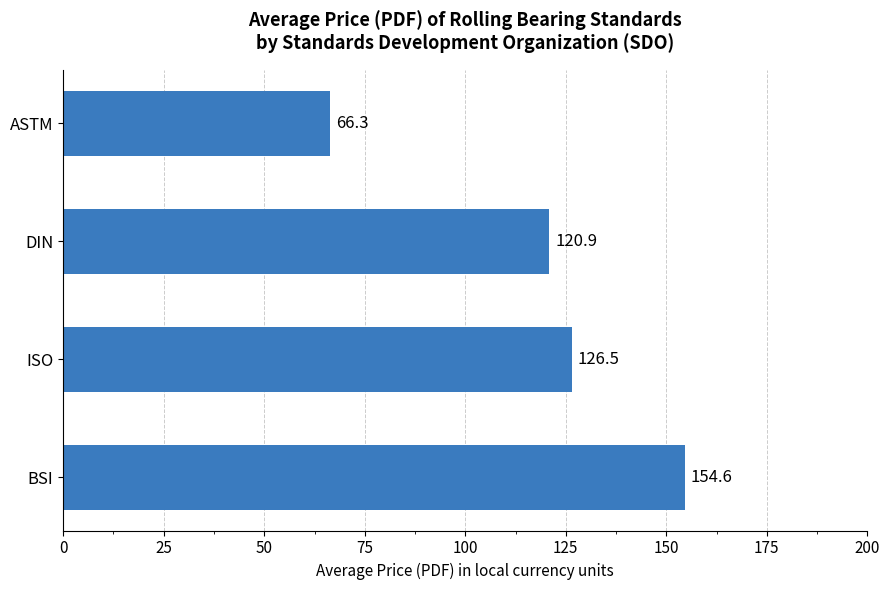

Rank the categories by value from highest to lowest.

BSI, ISO, DIN, ASTM